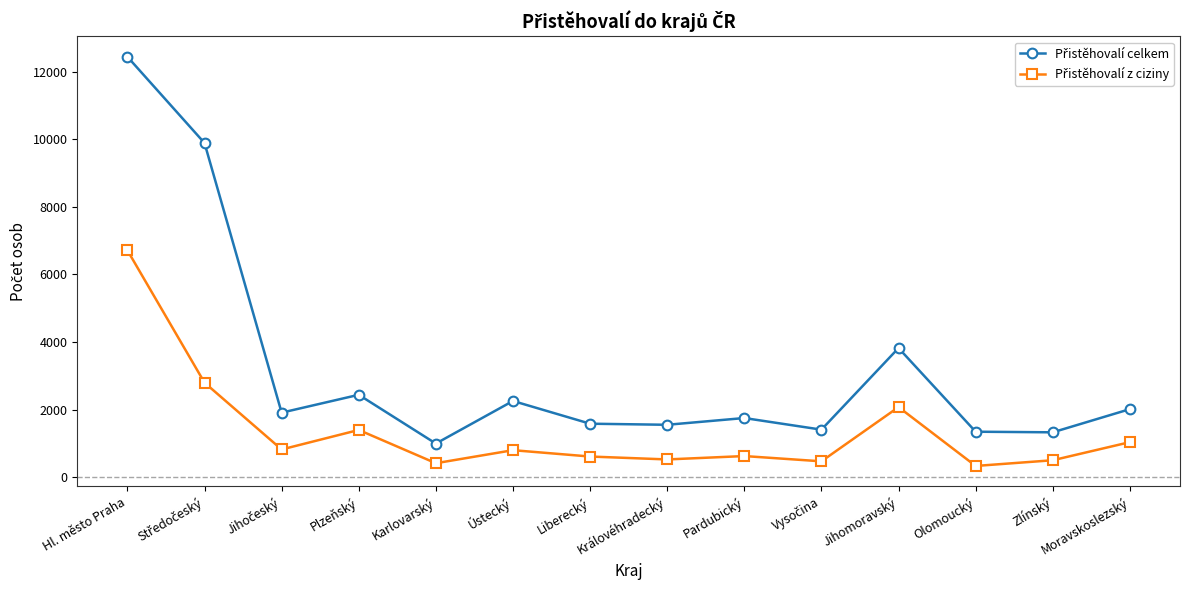

What is the label of the 10th point from the right?

Karlovarský